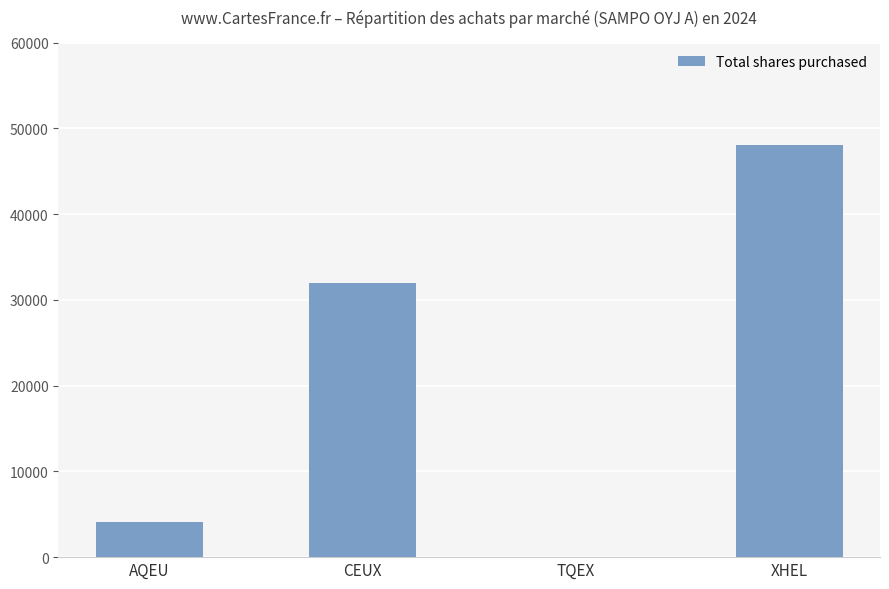

True or false: the data shows 48006 at XHEL.

True